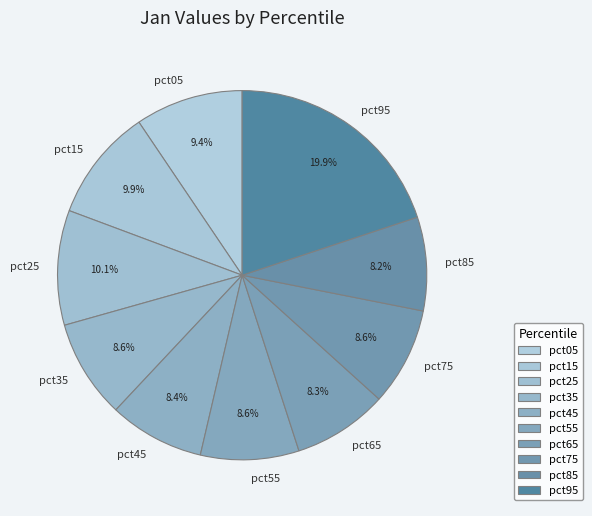

Does pct35 represent more than half of the total?

No